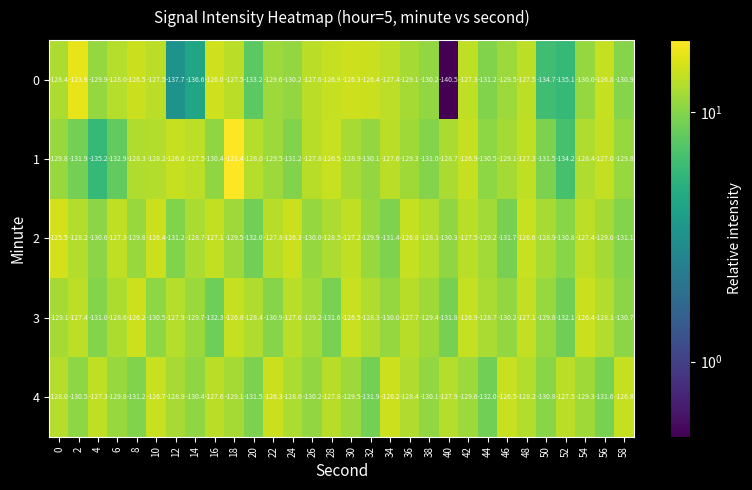

At which category does the chart reach its minimum across all series?

40